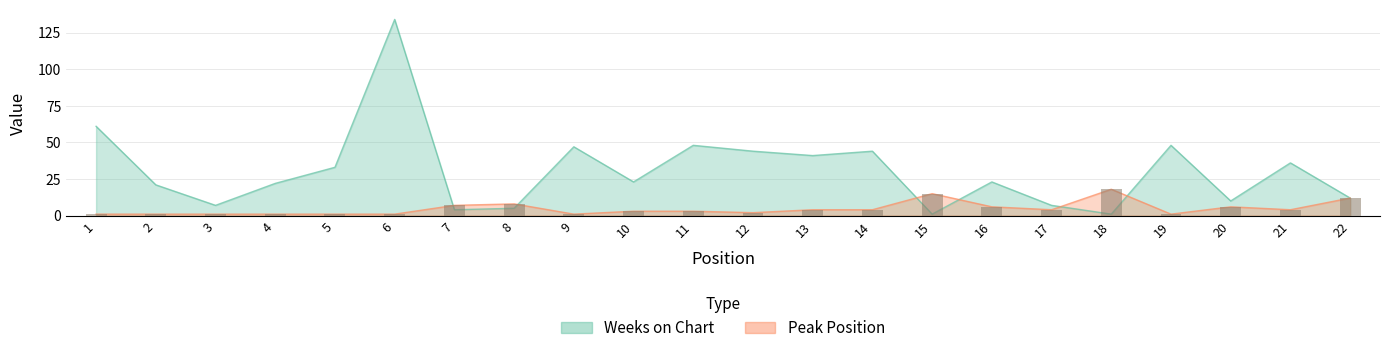

What is the difference between the maximum and minimum values in the Peak Position series?

17